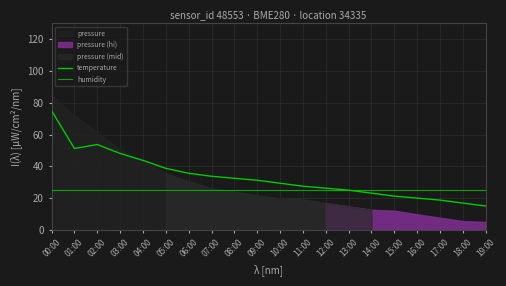

At which label does humidity reach its peak?

00:00